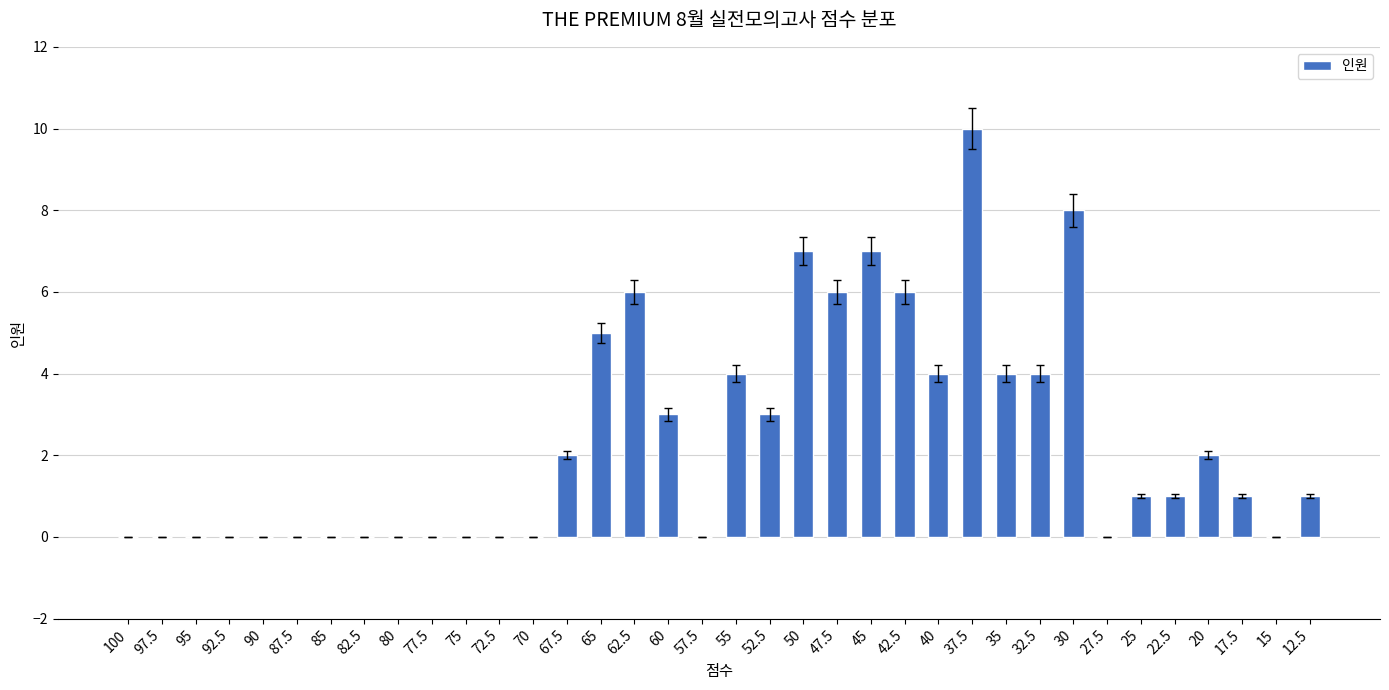

How many data points does each series have?

36